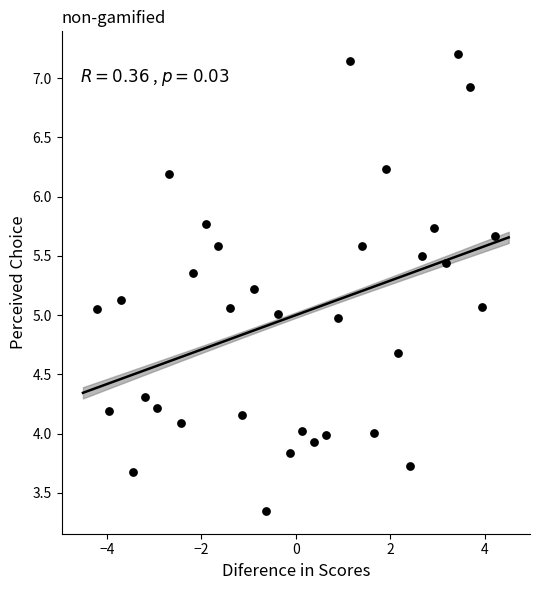

What is the range of Y values (max minus min)?

3.9